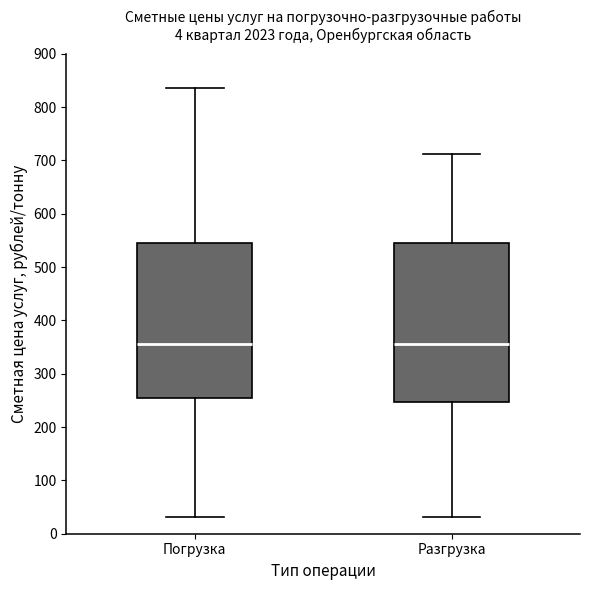

Reading left to right, transcribe this box plot: for each box, give where its median line is, the range the box spans, and where its two whiskers end, as read against the y-axis. The values are not printed on the chart, so give them approximately, as read against the axis.

Погрузка: median 360, box 250 to 540, whiskers 30 to 840
Разгрузка: median 360, box 250 to 540, whiskers 30 to 710